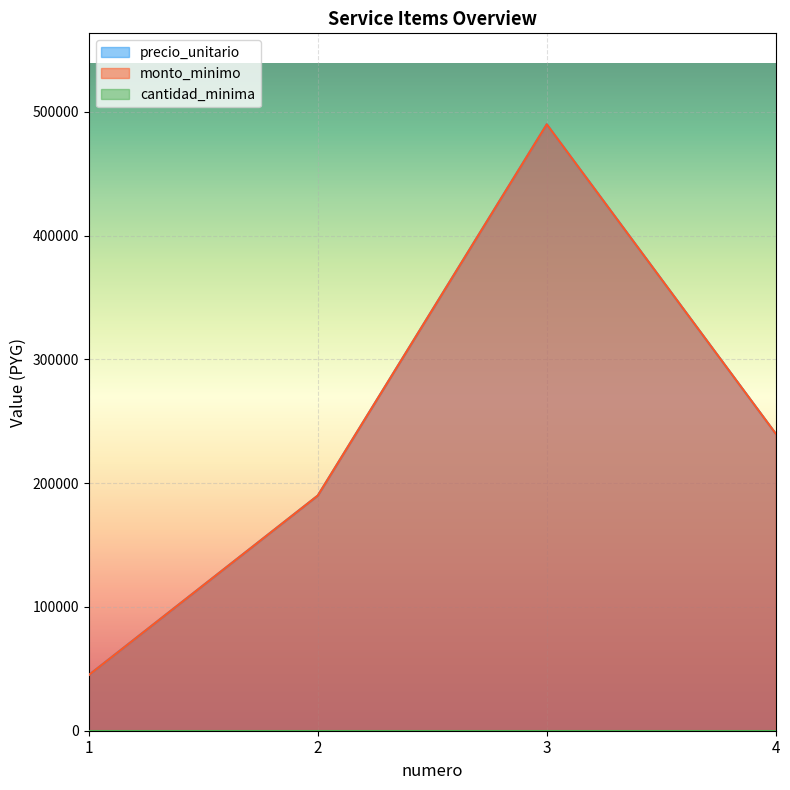

What is the sum of the precio_unitario values at 1 and 3?

535000